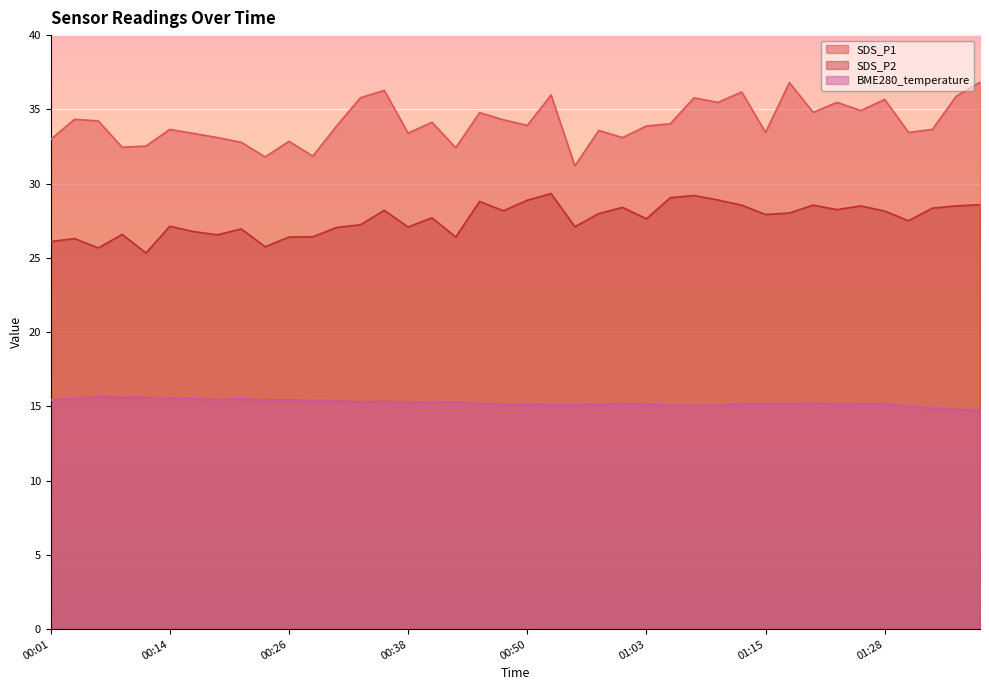

Which label corresponds to the largest value in the chart?

01:38